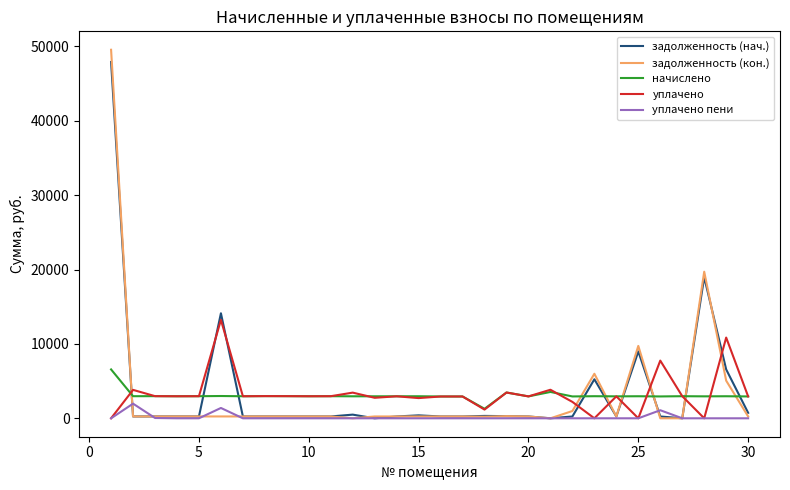

True or false: начислено has more than 0 points higher than both neighbors.

True